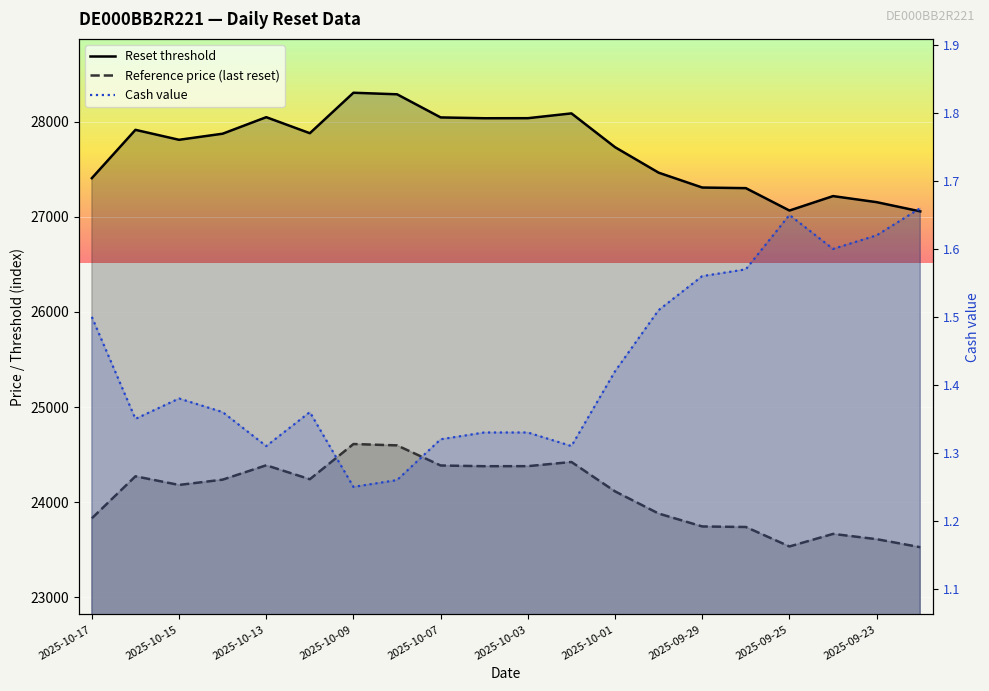

Where is the first local maximum for Cash value?

2025-10-15